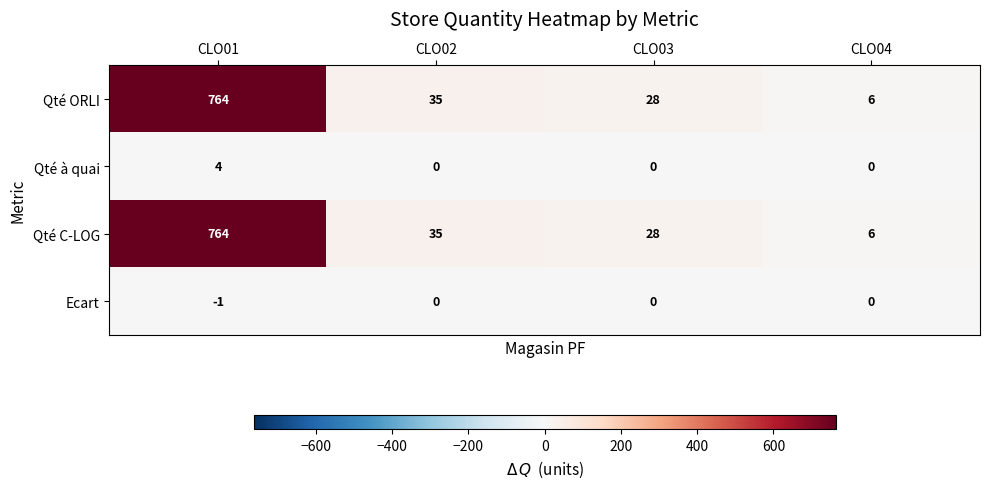

At how many categories does at least one series exceed 763?

1